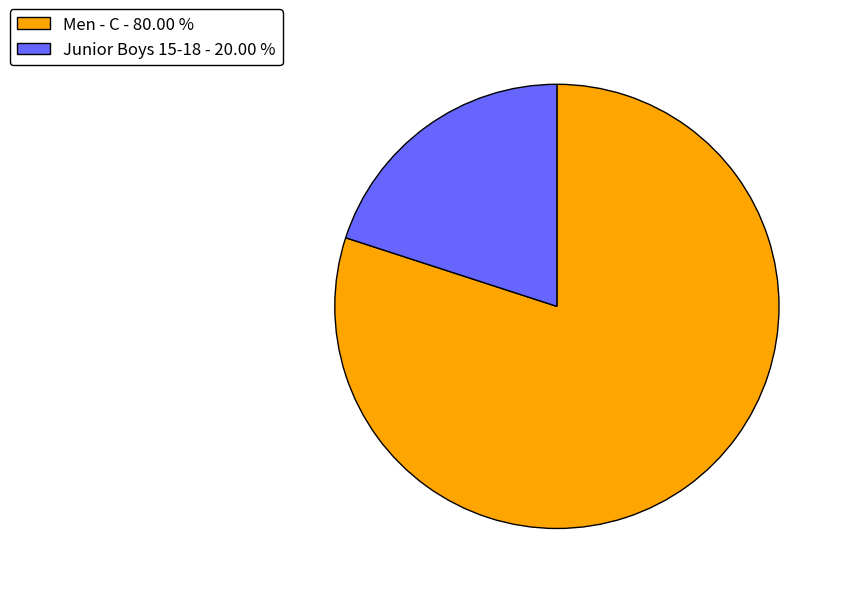

Is there a majority slice in this chart?

Yes